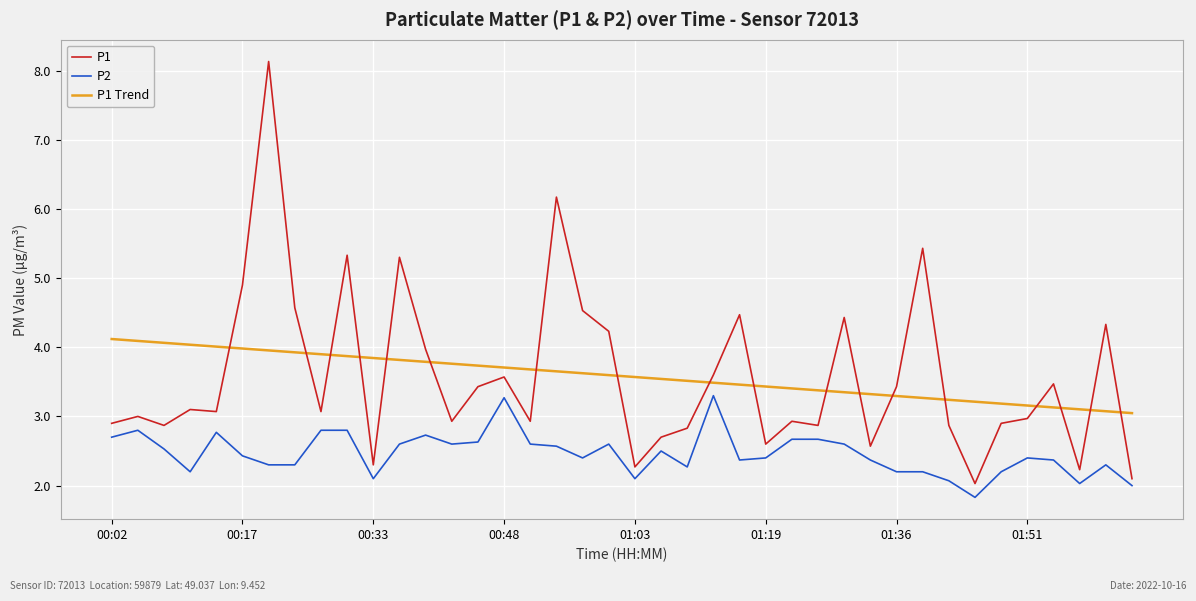

True or false: P1 Trend and P1 intersect in this chart.

True